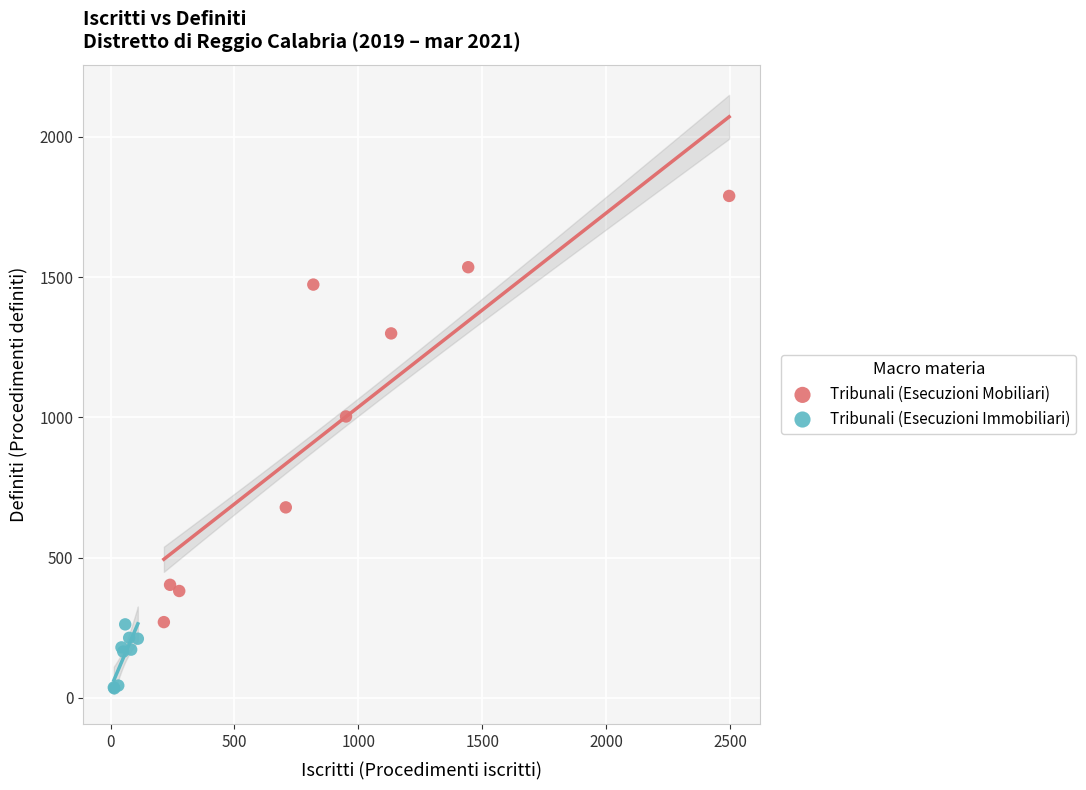

Which series contains the lowest Y value?

Tribunali (Esecuzioni Immobiliari)